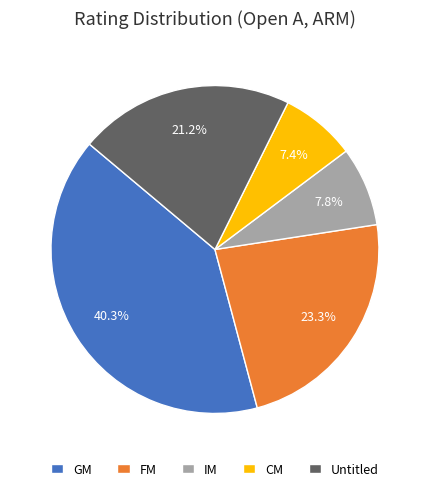

Is FM the majority of the pie?

No